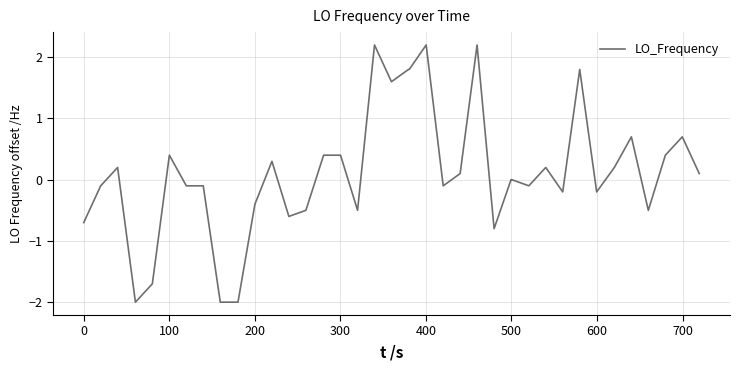

What is the maximum value shown in the chart?

2.2